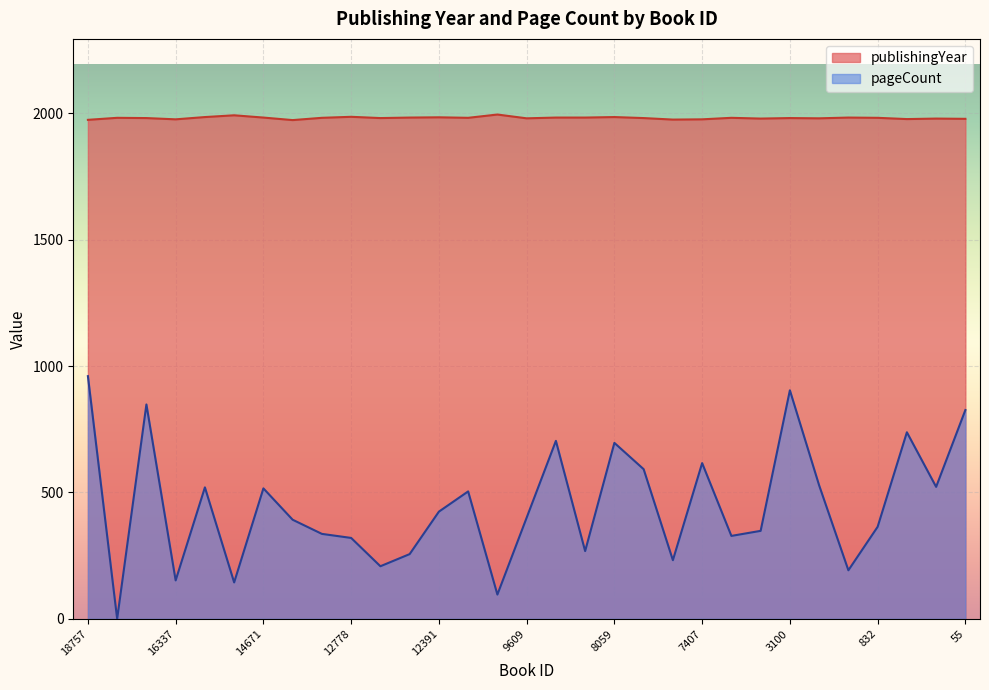

Reading left to right, what are all the values shown in this chart?

publishingYear: 18757=1974	18161=1982	16674=1981	16337=1976	15235=1985	14700=1992	14671=1983	13313=1973	12811=1982	12778=1986	12747=1981	12404=1983	12391=1984	12390=1982	9663=1995	9609=1980	9025=1983	8465=1983	8059=1985	7824=1981	7449=1975	7407=1976	6251=1982	5697=1979	3100=1981	2782=1980	1094=1983	832=1982	59=1977	57=1979	55=1978
pageCount: 18757=960	18161=0	16674=848	16337=152	15235=520	14700=144	14671=516	13313=392	12811=336	12778=320	12747=208	12404=256	12391=424	12390=504	9663=96	9609=400	9025=704	8465=268	8059=696	7824=592	7449=232	7407=616	6251=328	5697=348	3100=904	2782=528	1094=192	832=364	59=738	57=522	55=826